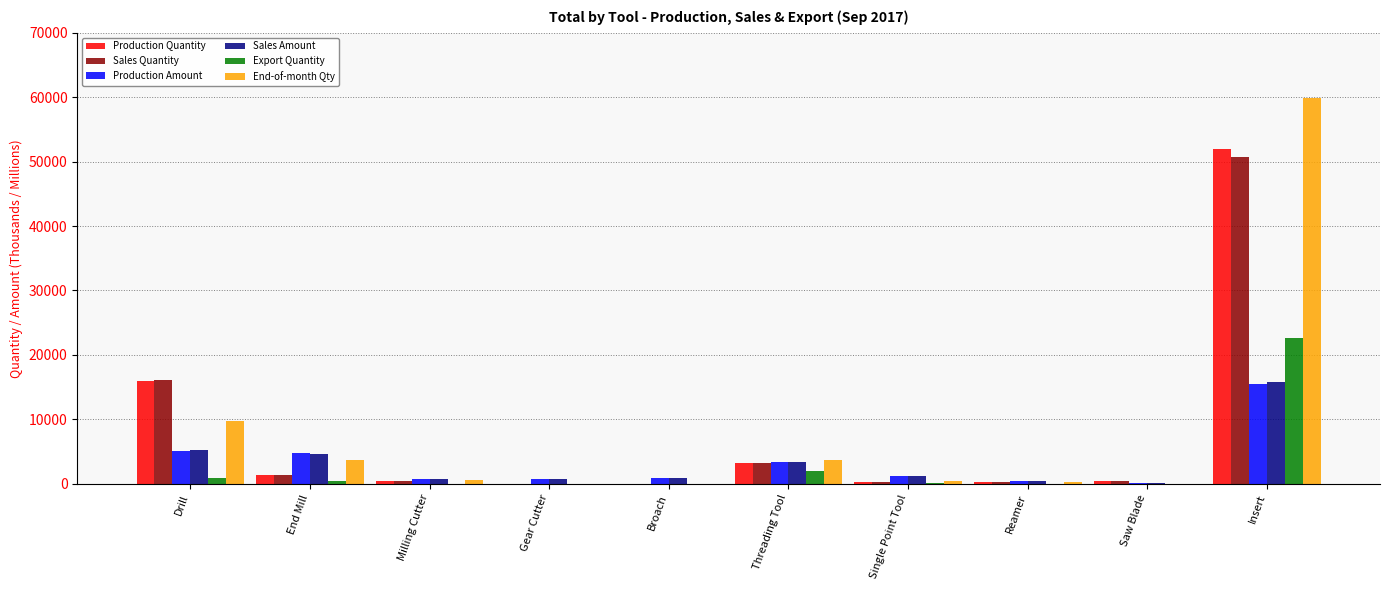

At which label is Sales Quantity closest to 25360?

Drill